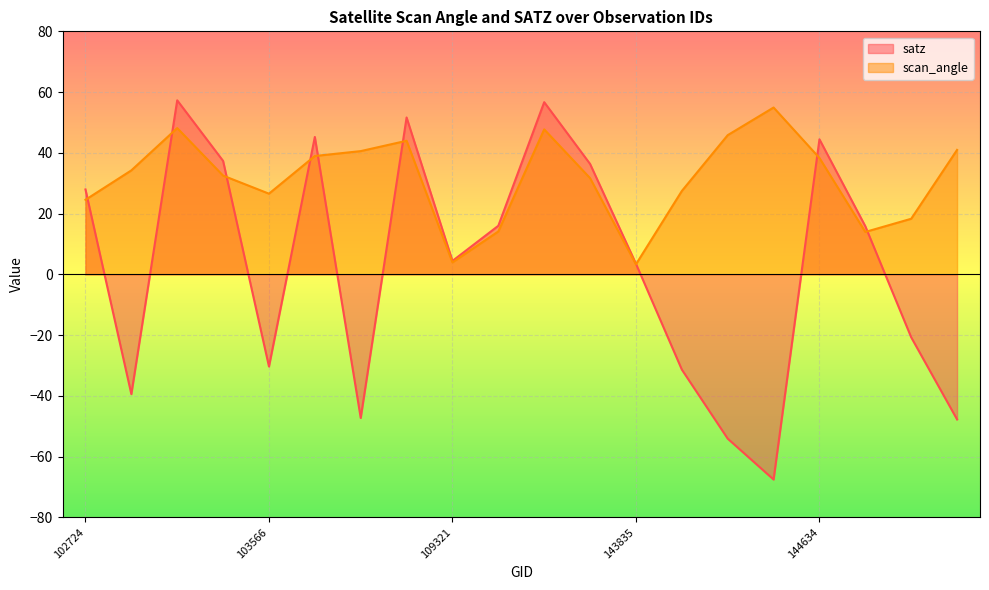

Between which two adjacent categories do scan_angle and satz first intersect?

102724 and 102964